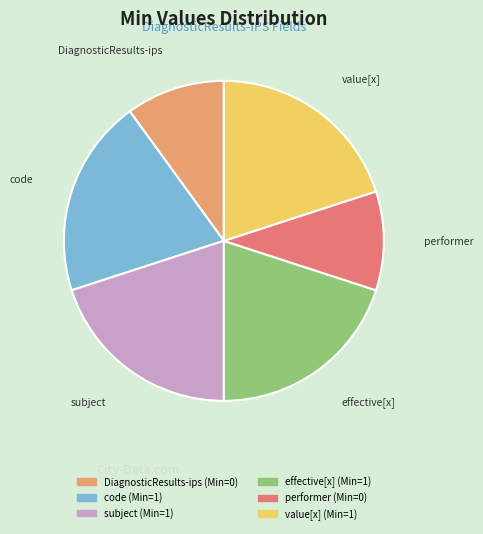

Does any single category account for the majority?

No